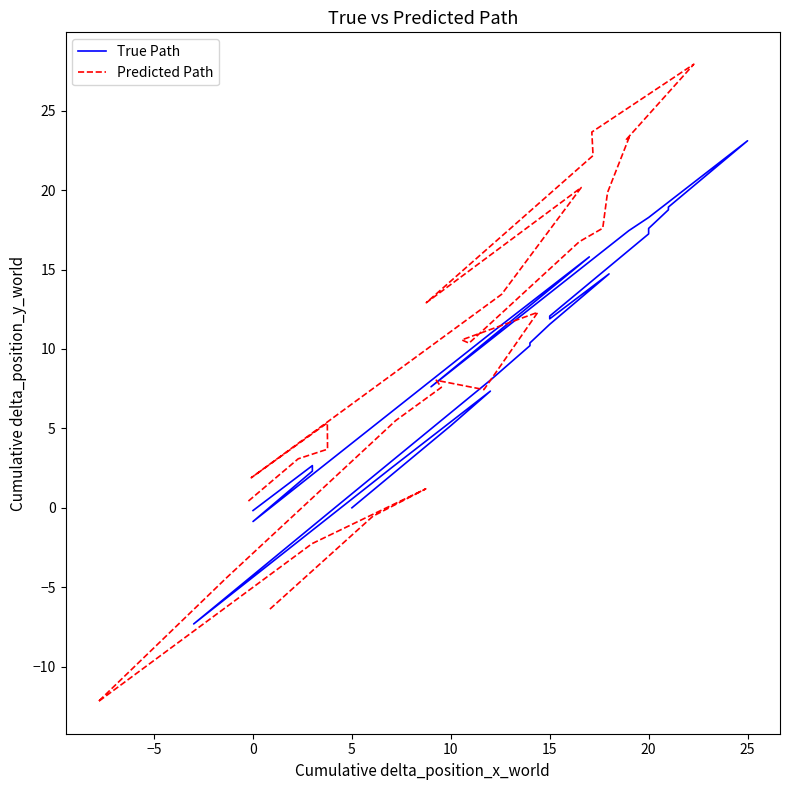

What is the minimum value for True Path?

-7.3